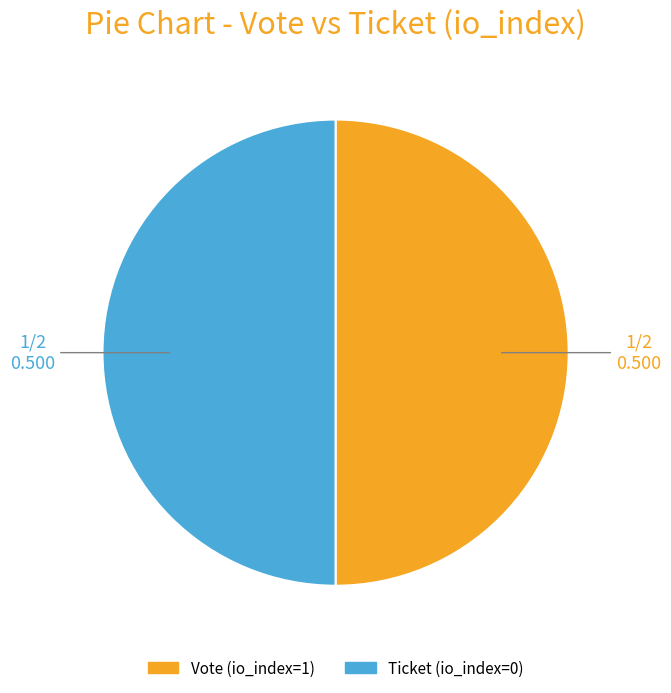

What is the ratio of the value at Ticket (io_index=0) to the value at Vote (io_index=1)?

1.0